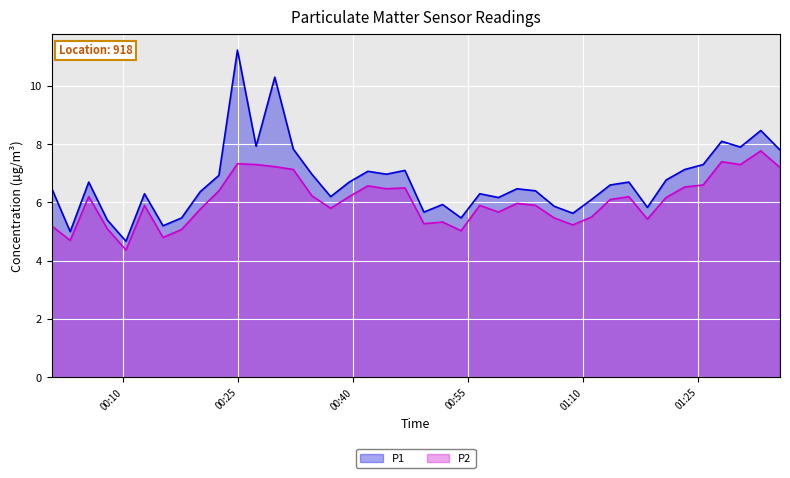

Rank the series by their maximum value, from lowest to highest.

P2, P1